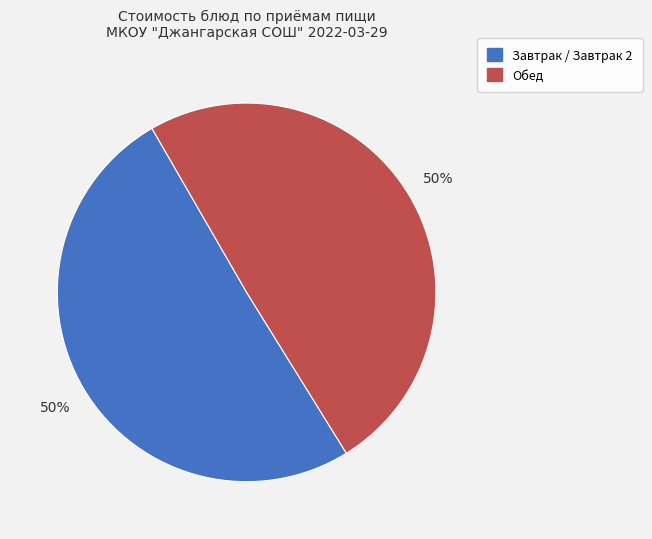

Is there a majority slice in this chart?

Yes